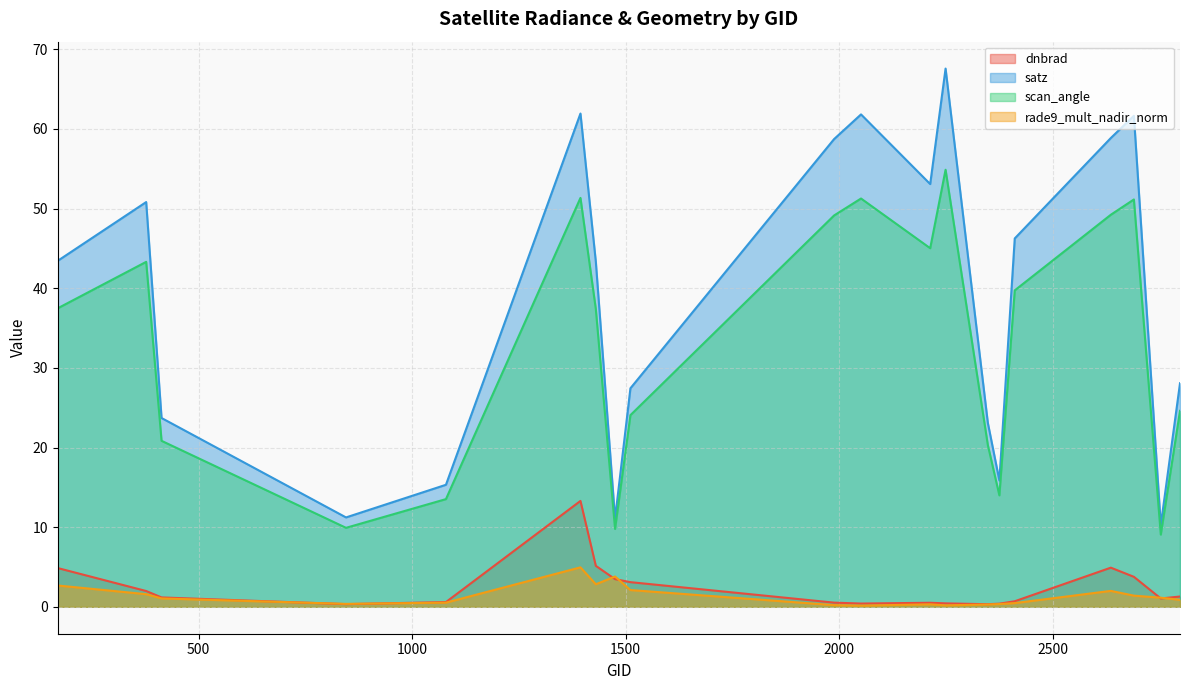

What is the greatest value displayed?

67.6